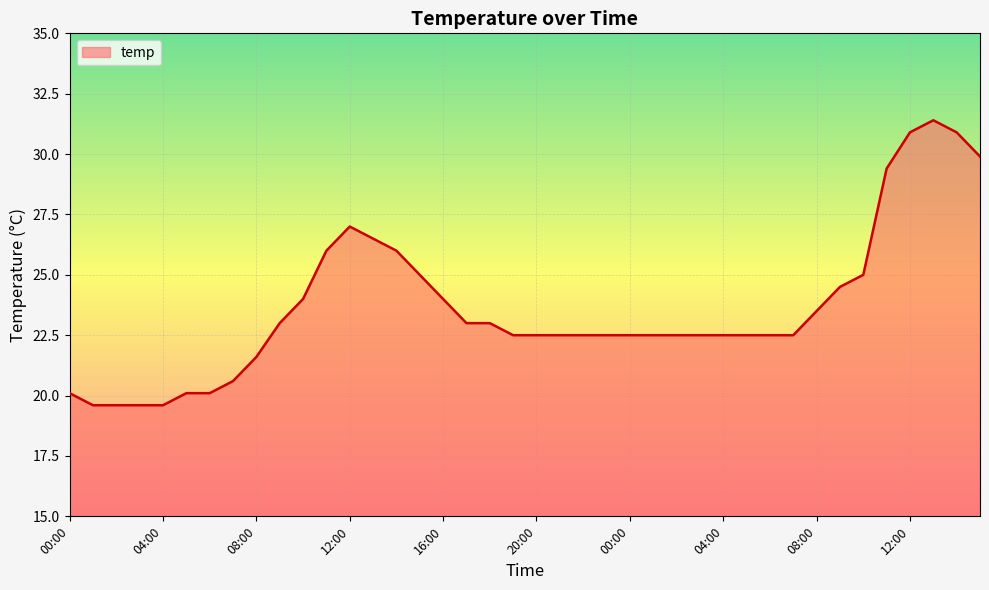

What is the minimum value shown in the chart?

19.6